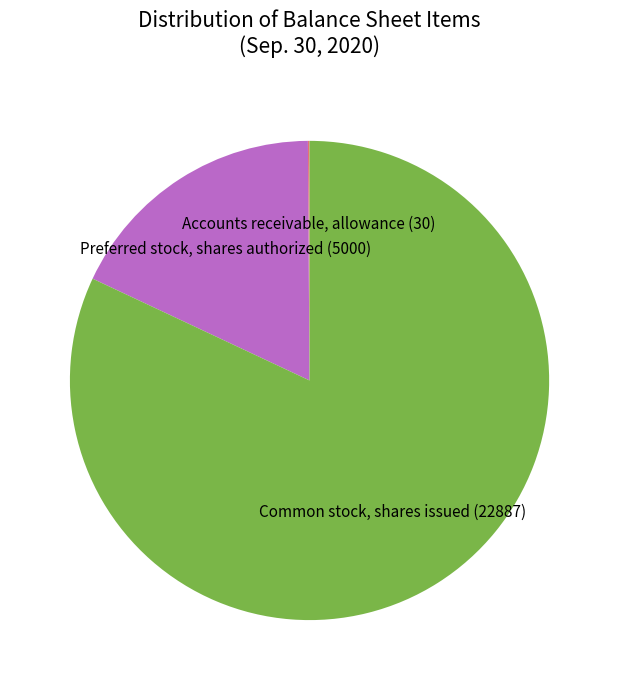

True or false: Preferred stock, shares authorized (5000) accounts for 18% of the total.

True